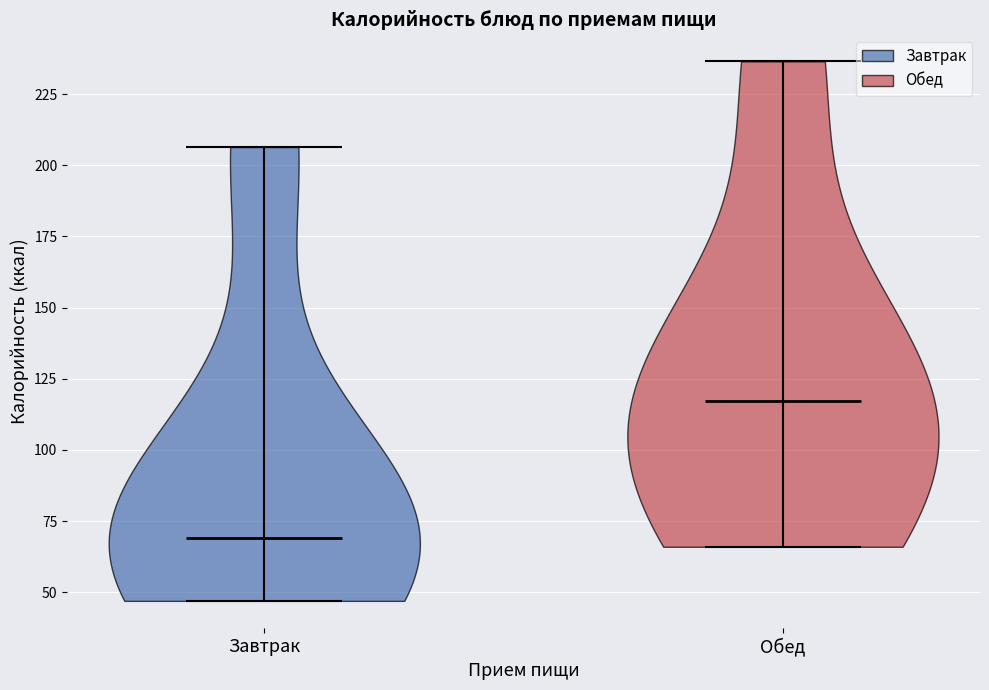

Reading left to right, read every violin against the y-axis: where its median line is, and the lowest and highest points it reaches. The values are not printed on the chart, so give them approximately, as read against the axis.

Завтрак: median line 70, lowest point 45, highest point 205
Обед: median line 115, lowest point 65, highest point 235